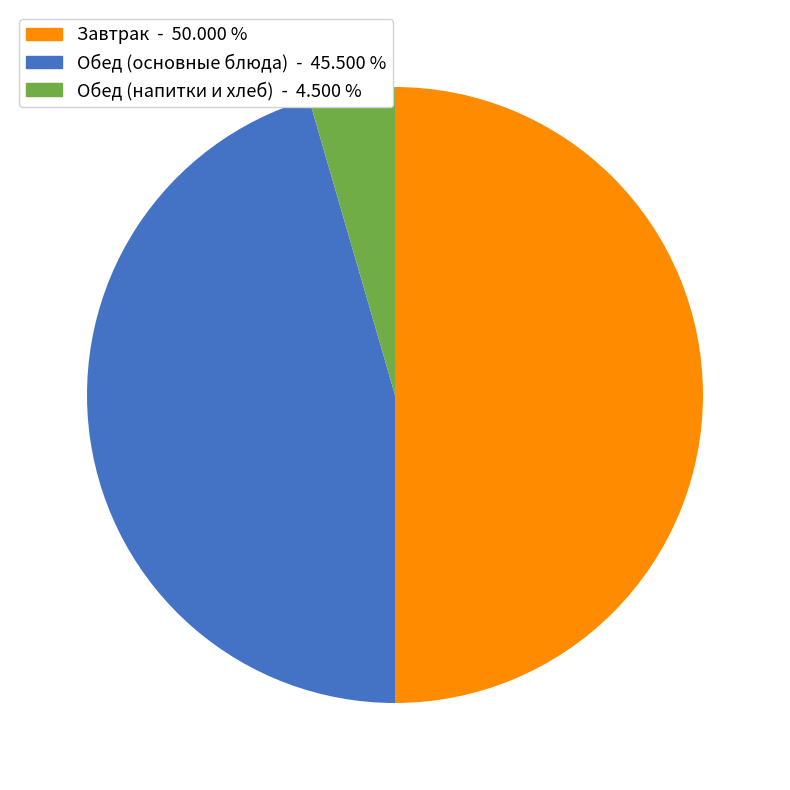

How many segments does this pie chart have?

3